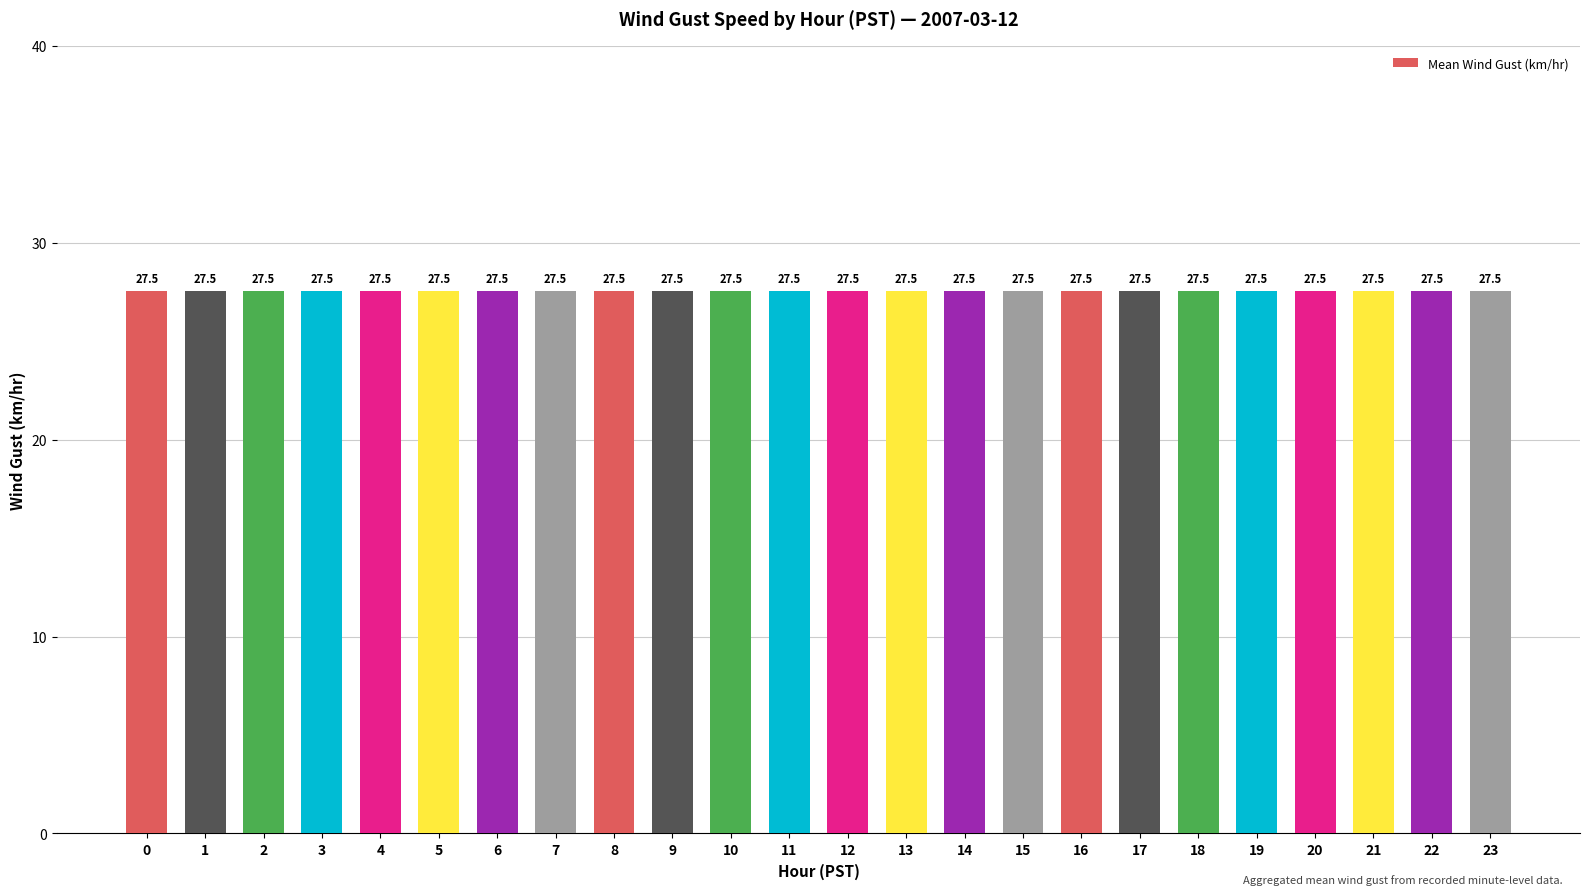

Between 19 and 12, which is larger?

19